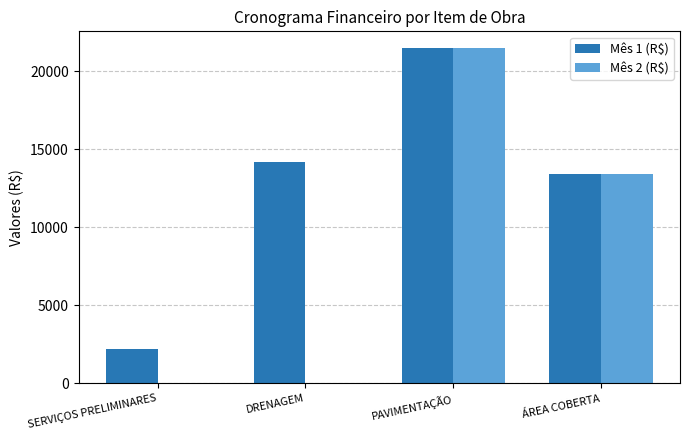

Does the chart contain stacked bars?

No